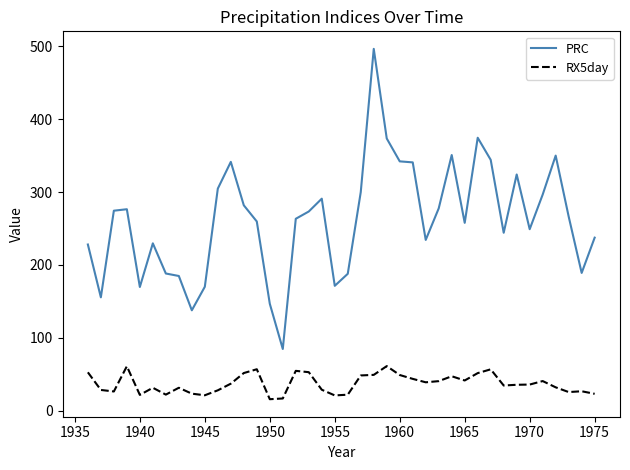

Rank the series by their maximum value, from lowest to highest.

RX5day, PRC